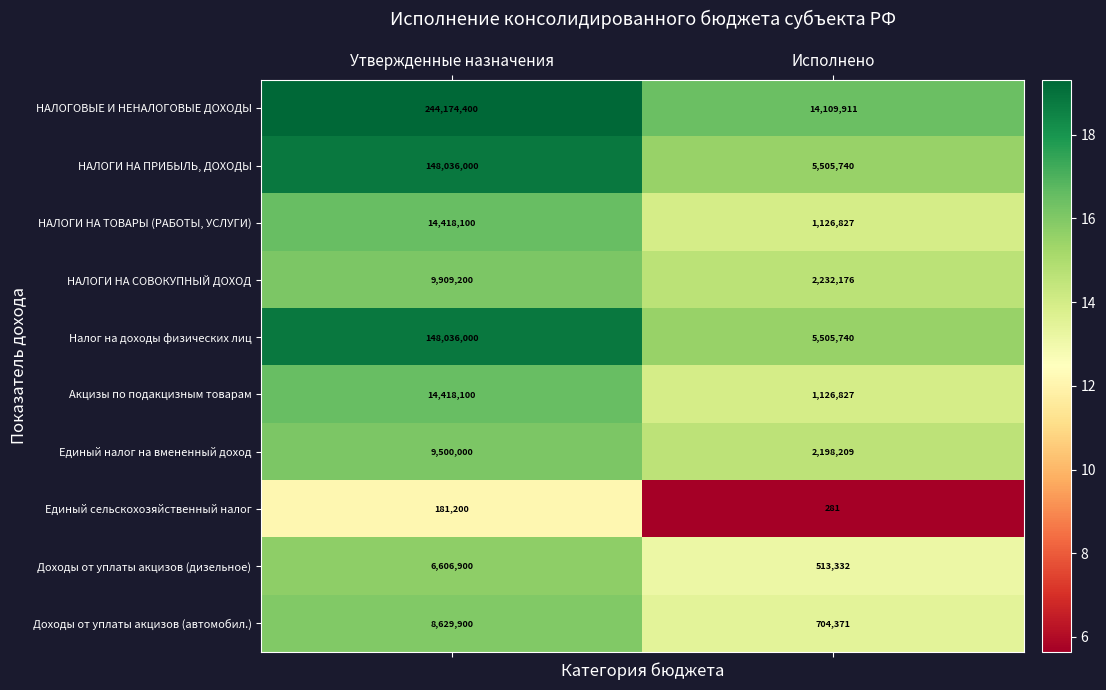

Which series has the widest spread of values?

НАЛОГОВЫЕ И НЕНАЛОГОВЫЕ ДОХОДЫ